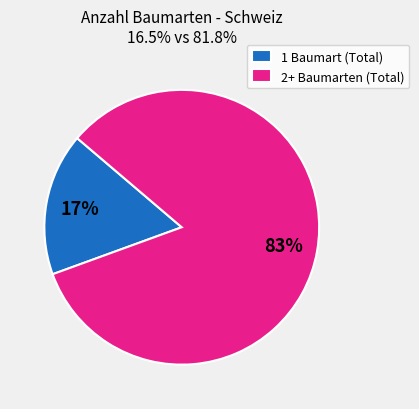

Is there any slice that represents more than half of the pie?

Yes